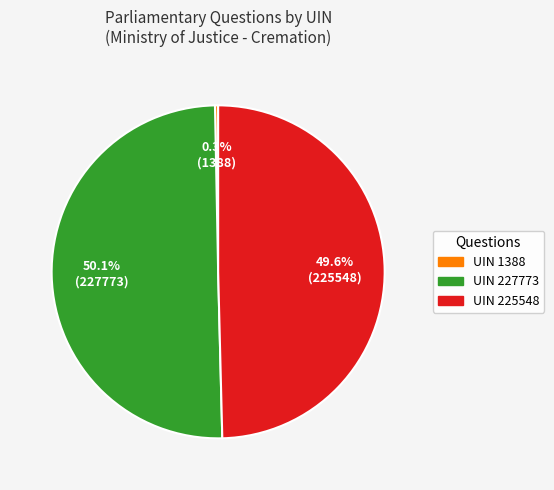

What is the largest slice in the pie chart?

227773 (Kawczynski)